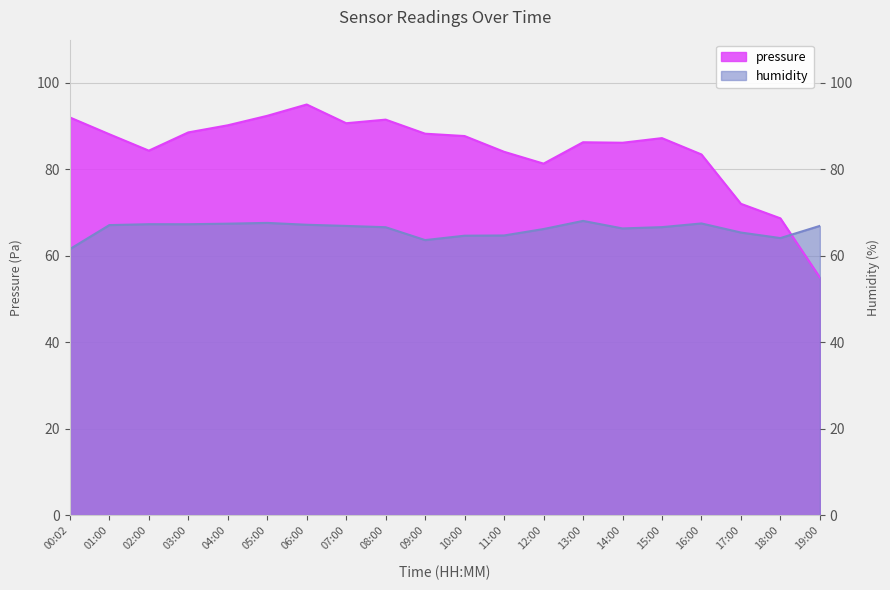

What is the difference between the humidity values at 17:00 and 07:00?

1.5